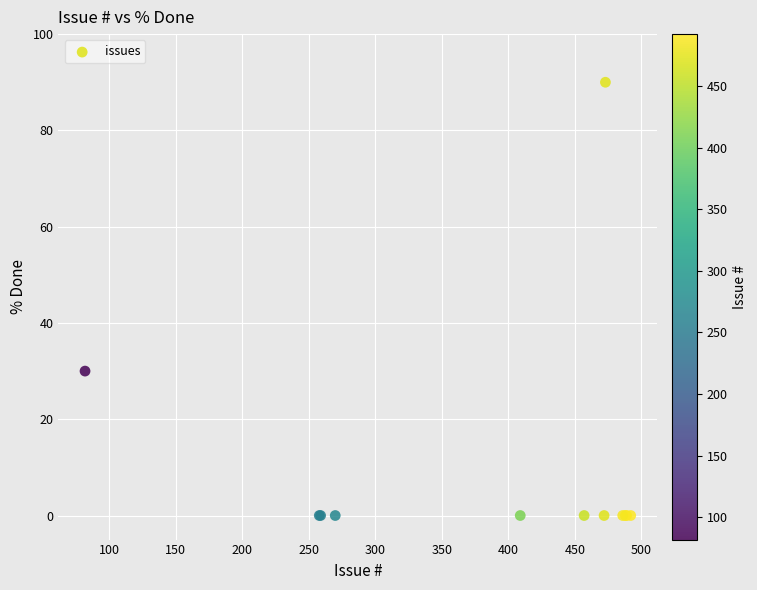

What Y value in the scatter plot is closest to 45?

30